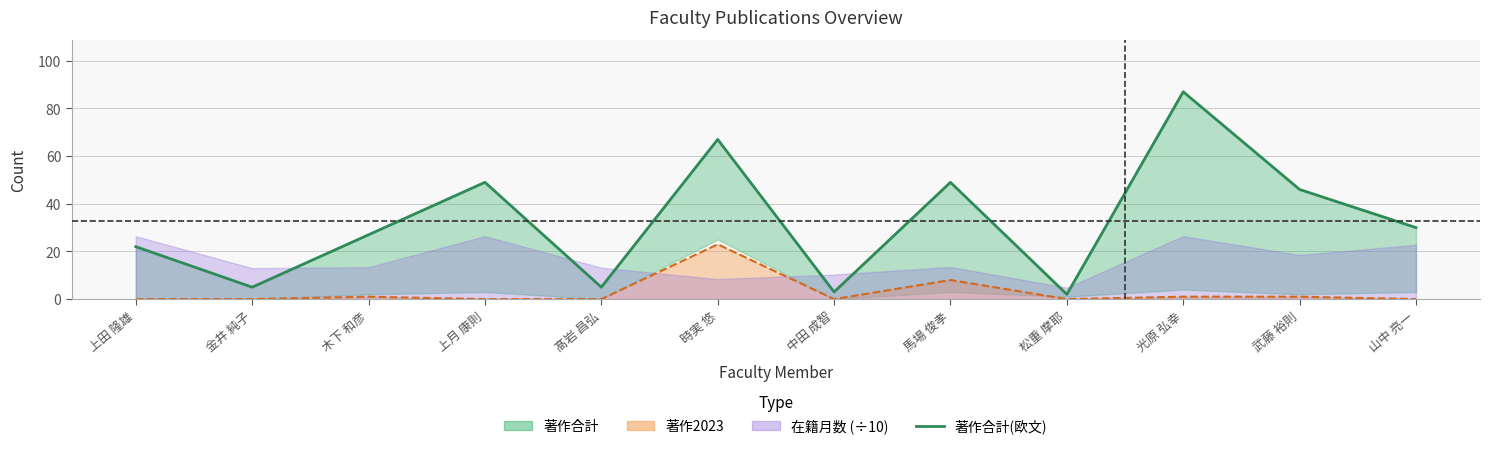

Reading left to right, transcribe all the data shown in this chart.

上田 隆雄=22	金井 純子=5	木下 和彦=27	上月 康則=49	髙岩 昌弘=5	時実 悠=67	中田 成智=3	馬場 俊孝=49	松重 摩耶=2	光原 弘幸=87	武藤 裕則=46	山中 亮一=30